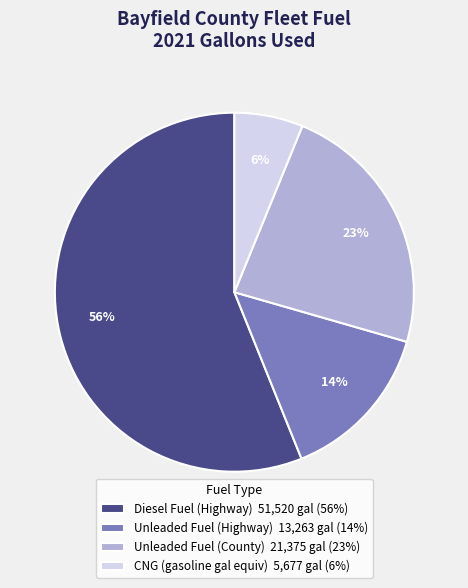

Which slice is the smallest?

CNG (gasoline gal equiv)